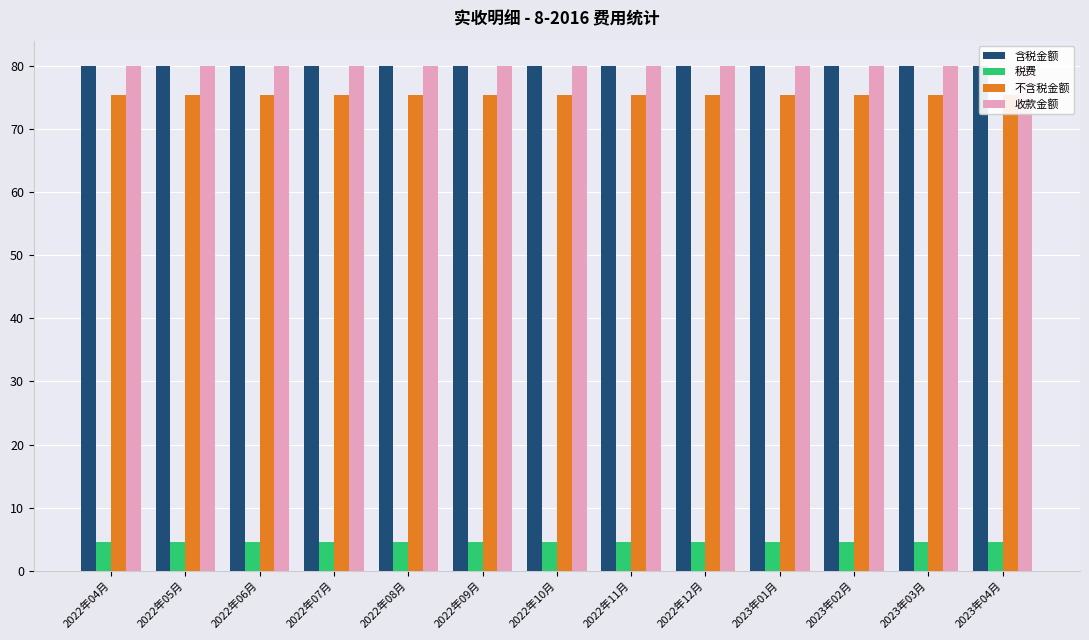

Is the value of 收款金额 at 2022年05月 greater than the value of 含税金额 at 2022年08月?

No